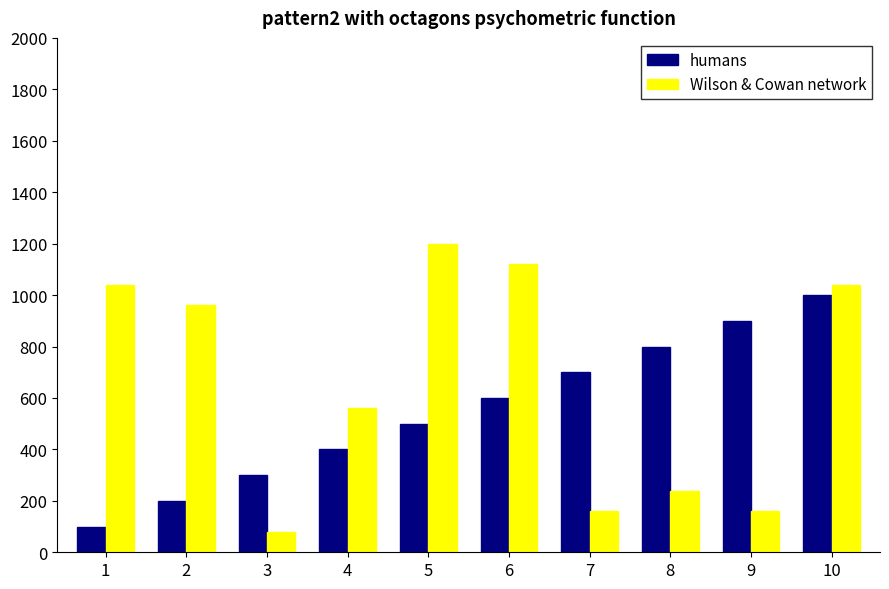

What is the value of the Wilson & Cowan network bar at the 3rd from the left?

80